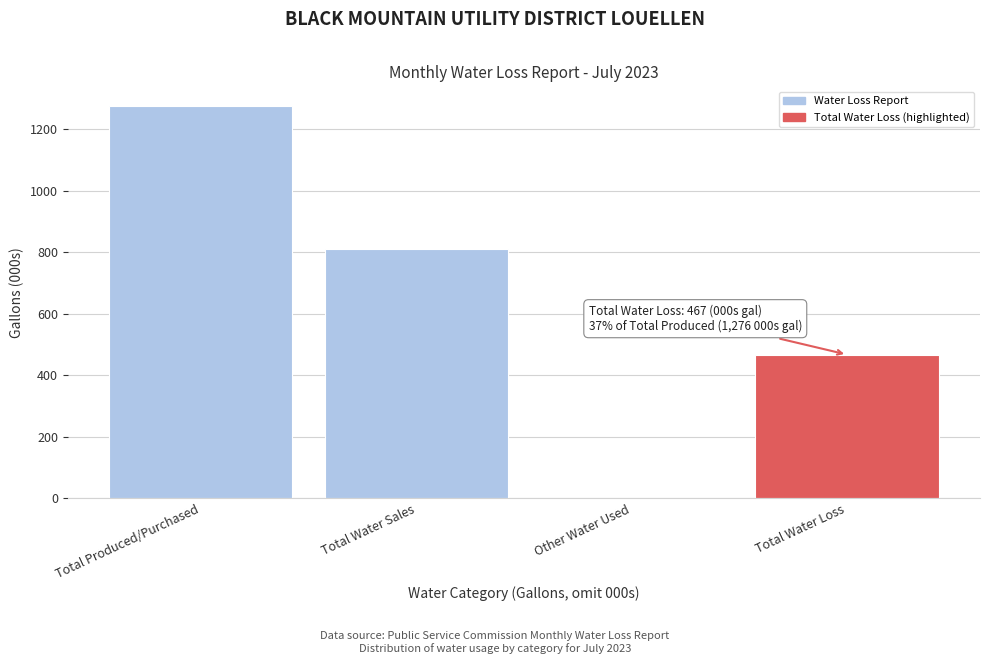

Reading left to right, what are all the values shown in this chart?

Total Produced/Purchased=1276	Total Water Sales=809	Other Water Used=0	Total Water Loss=467